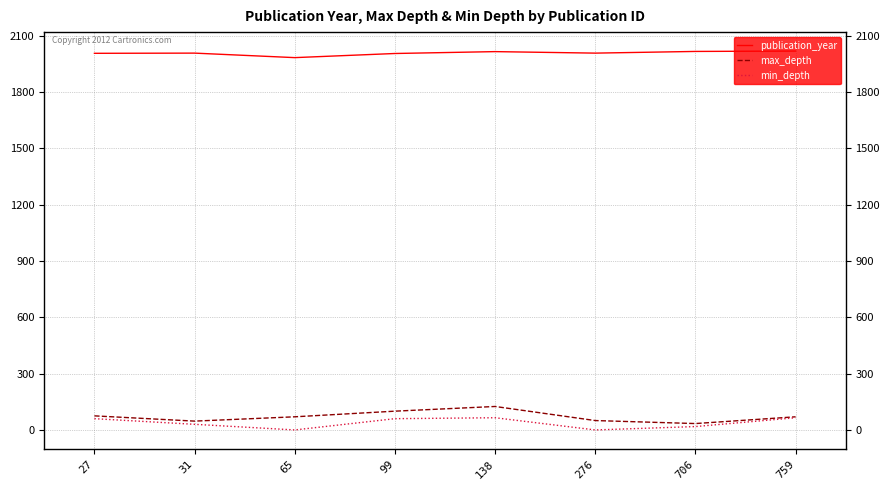

In max_depth, how many points are higher than both neighbors (excluding endpoints)?

1